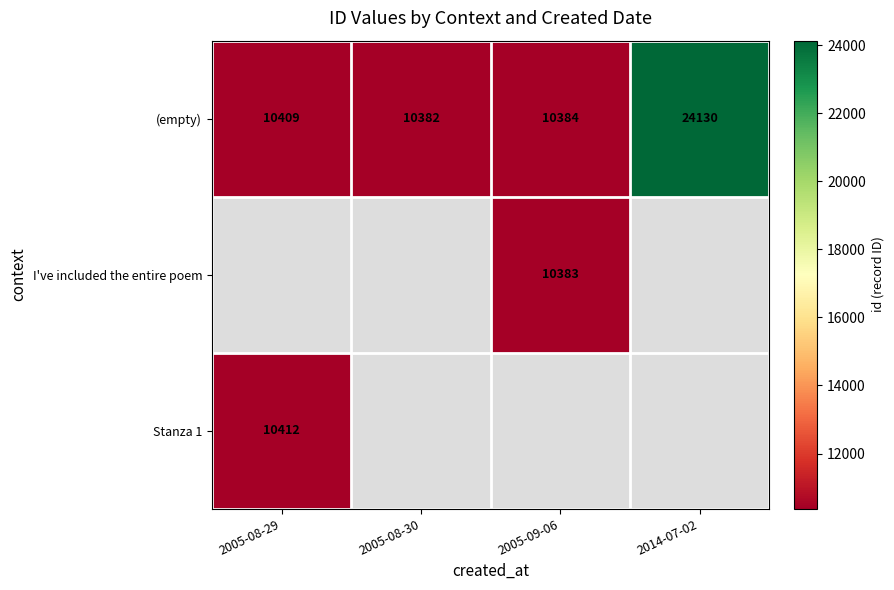

Which category has the highest value in the (empty) series?

2014-07-02